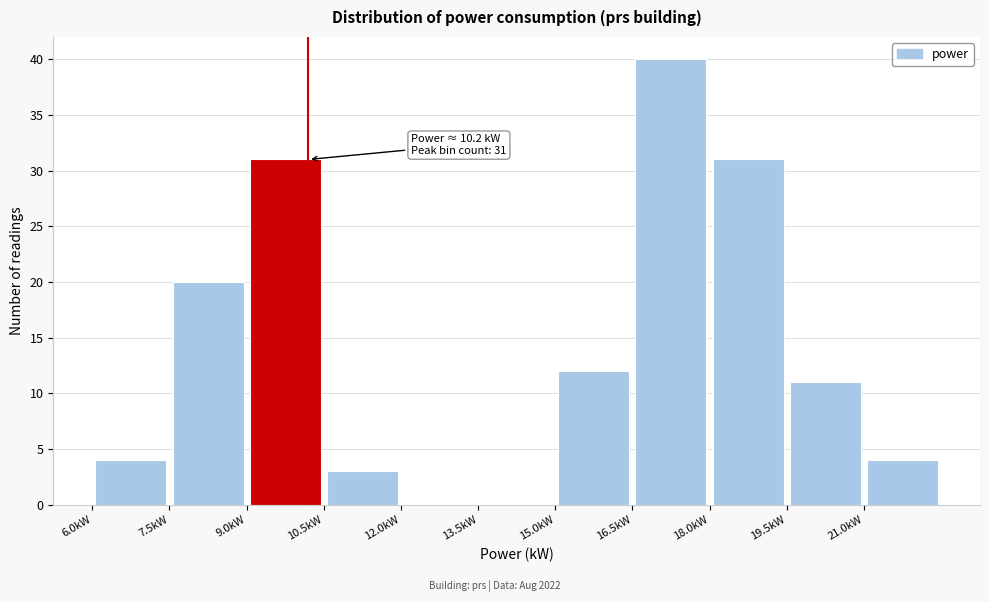

Which range on the x-axis has the tallest bar?

16.5 to 18.0